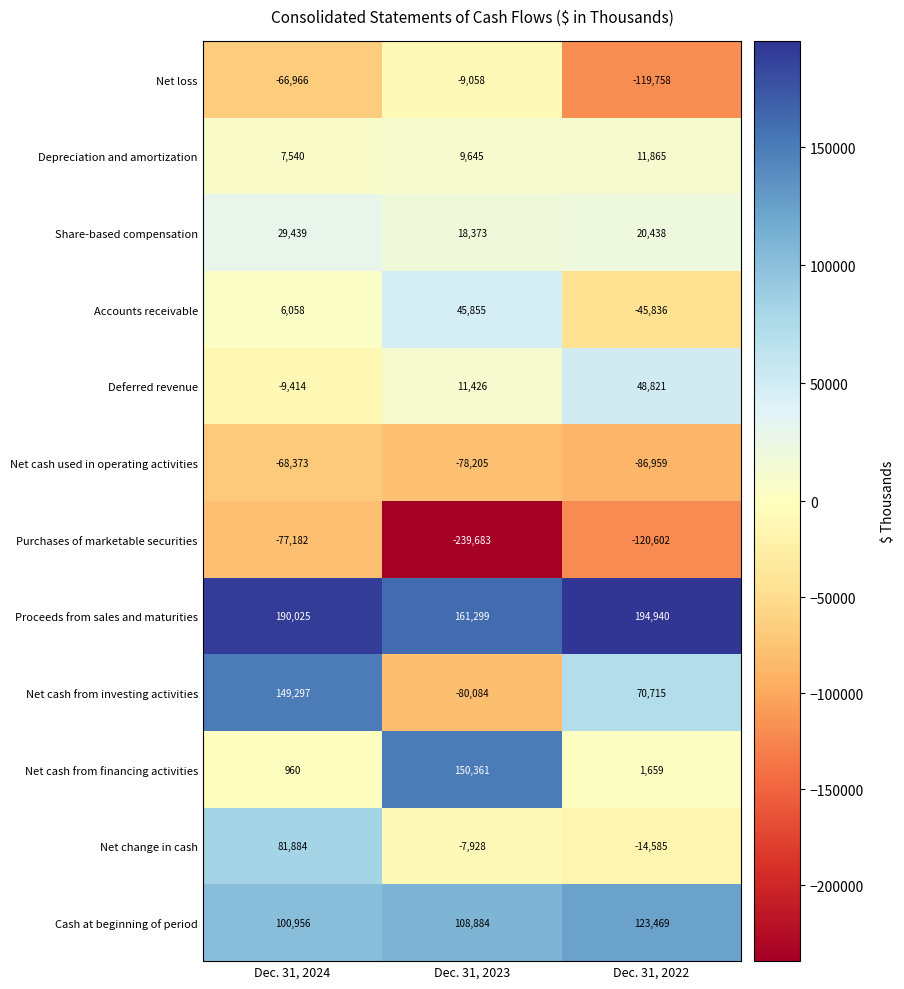

Which series has the largest range (max minus min)?

Net cash from investing activities